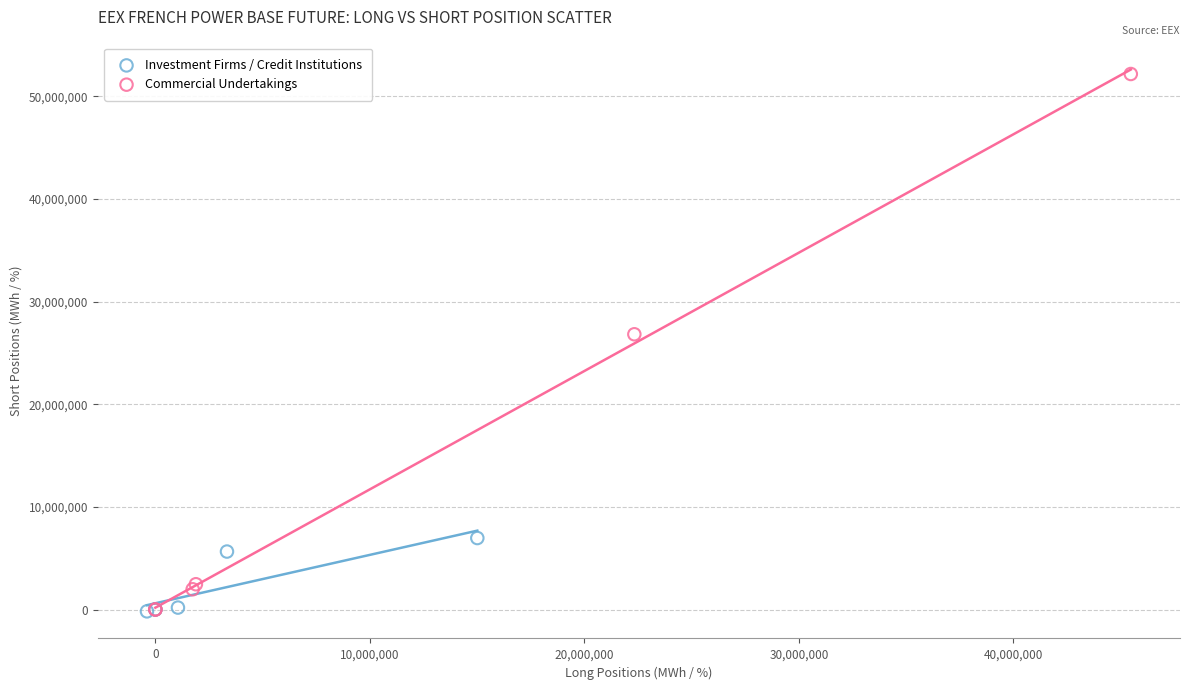

Which series contains the highest Y value?

Commercial Undertakings